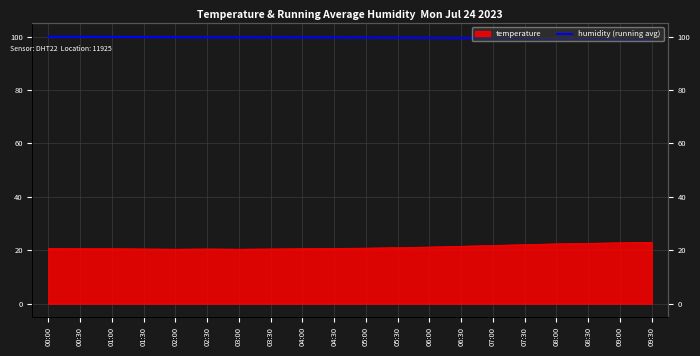

Where does the data first go above 99?

00:00